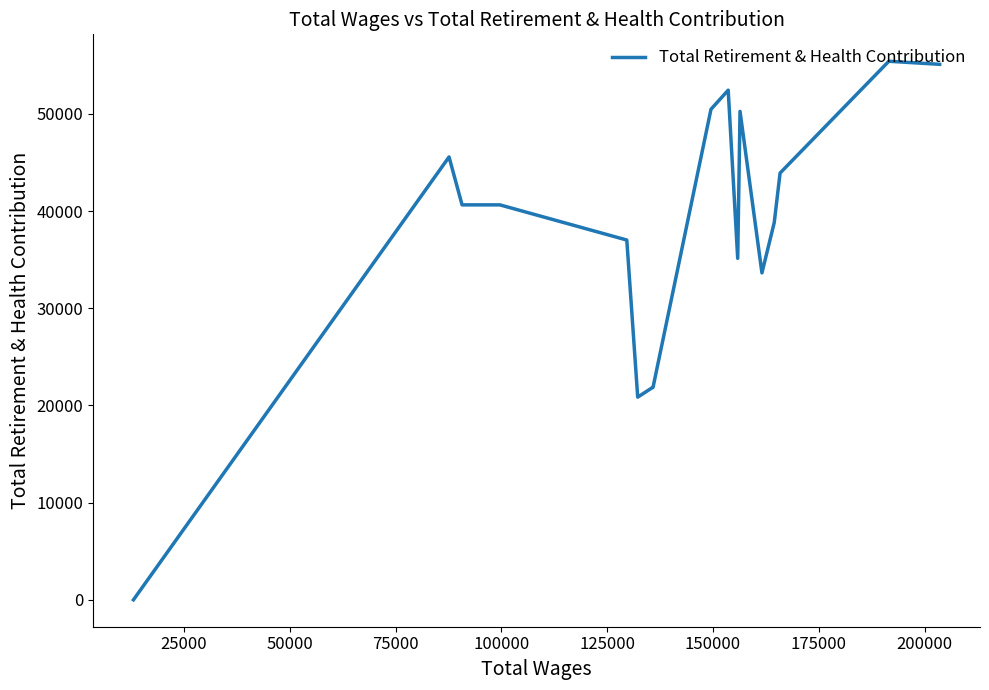

What is the greatest value displayed?

55416